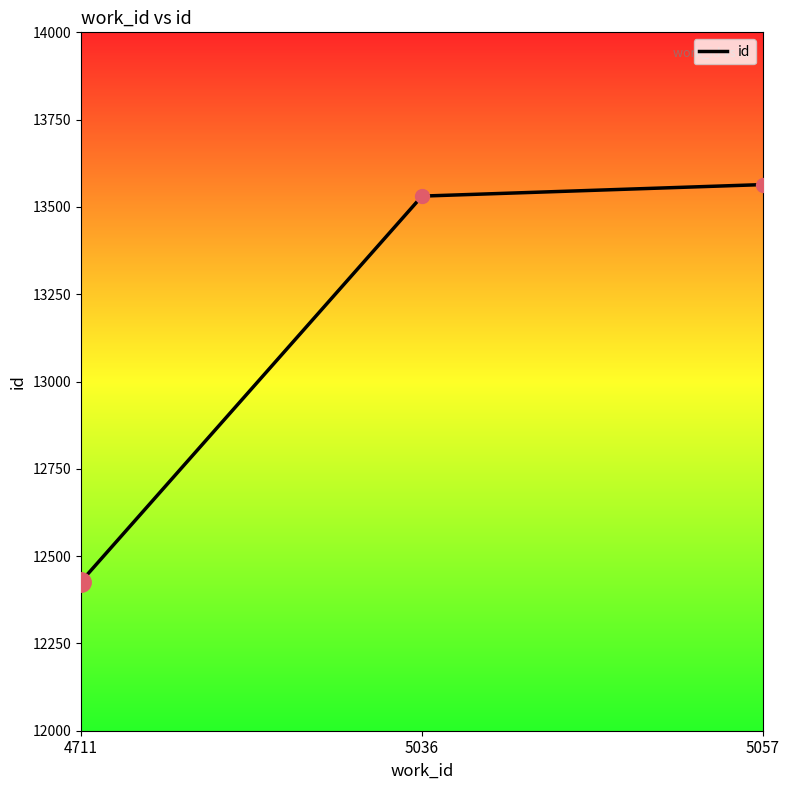

Count the number of data series in this chart.

1